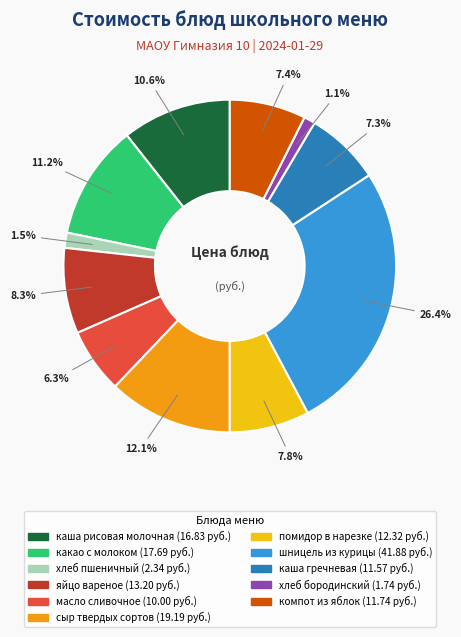

How many segments does this pie chart have?

11